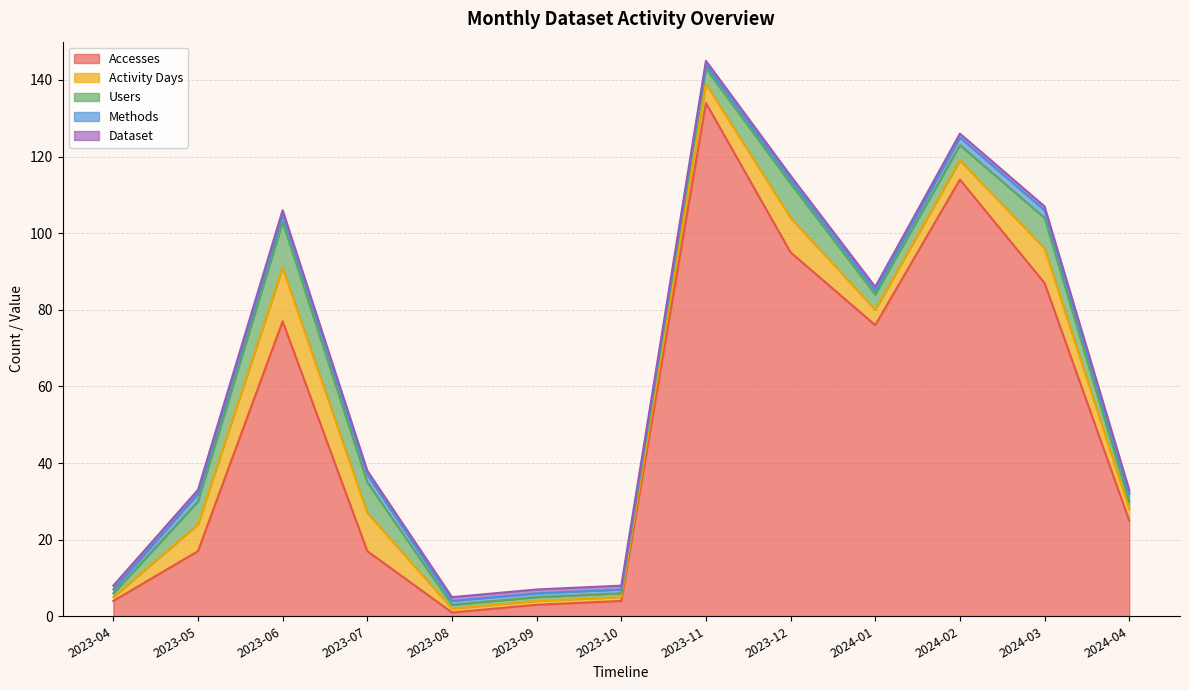

Between 2023-10 and 2024-01, which is larger?

2024-01